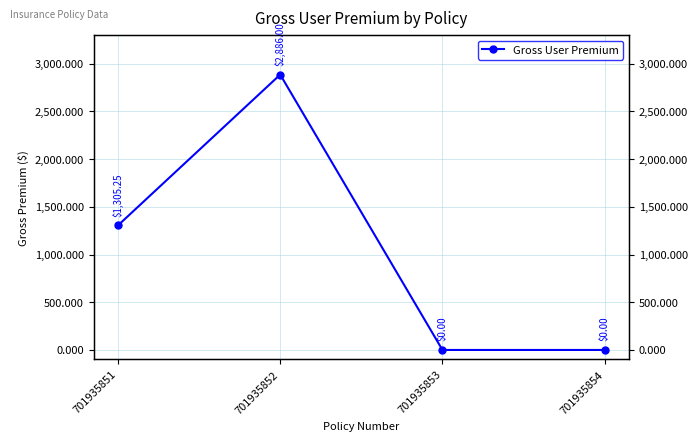

Count the values in the range 0 to 2886.

4